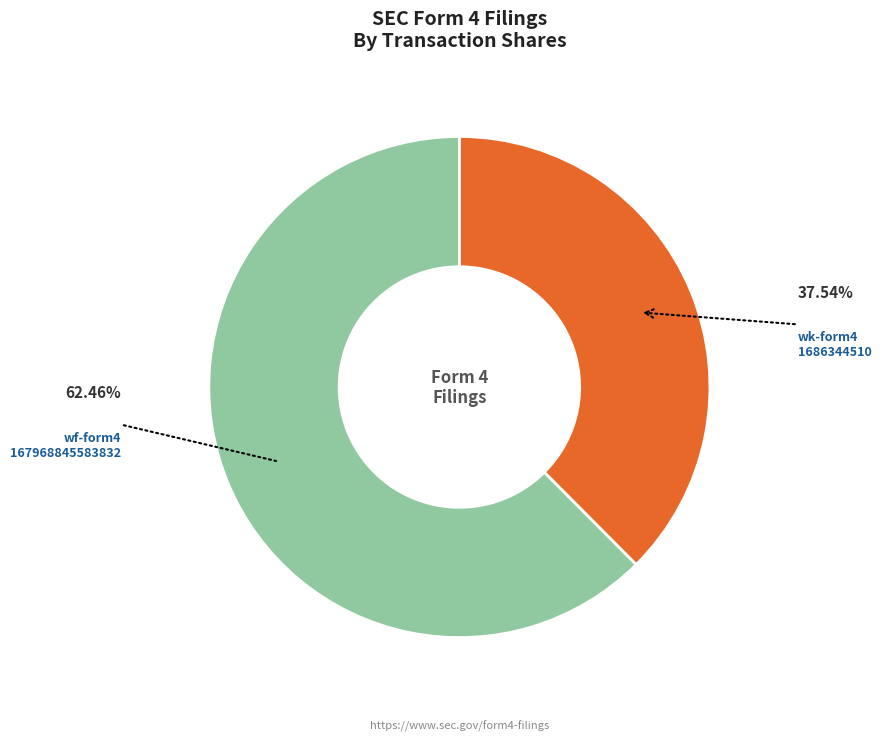

Is the sum of wf-form4 167968845583832 and wk-form4 1686344510 greater than half?

Yes